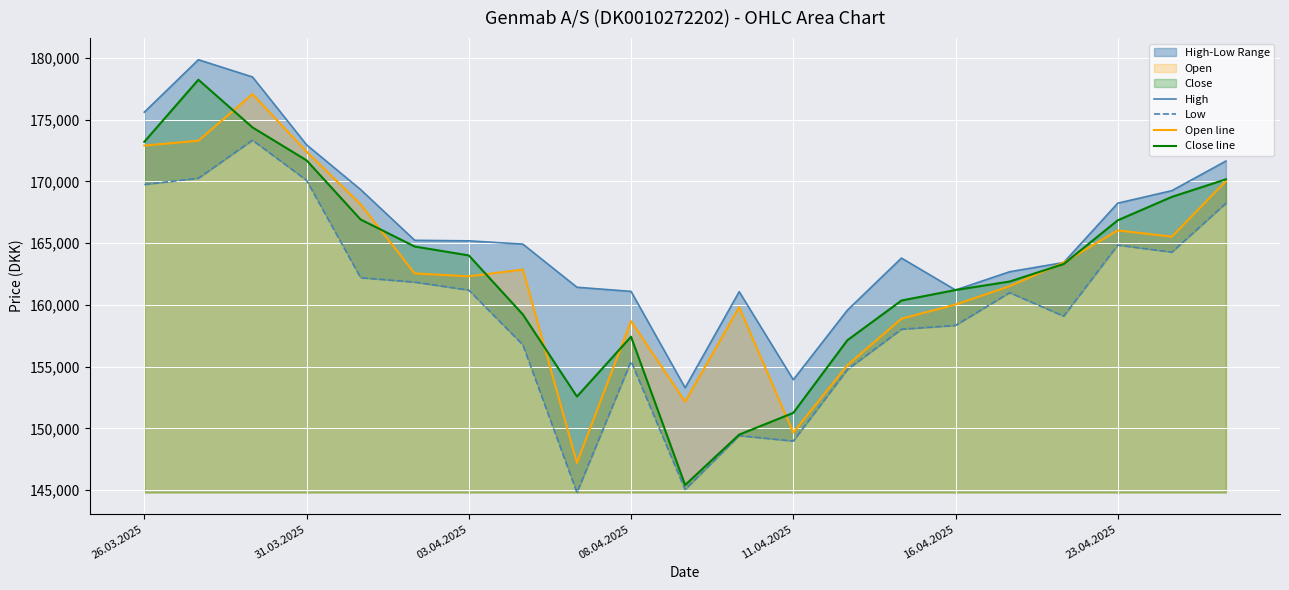

Is it true that Open line equals 162318 at 03.04.2025?

True